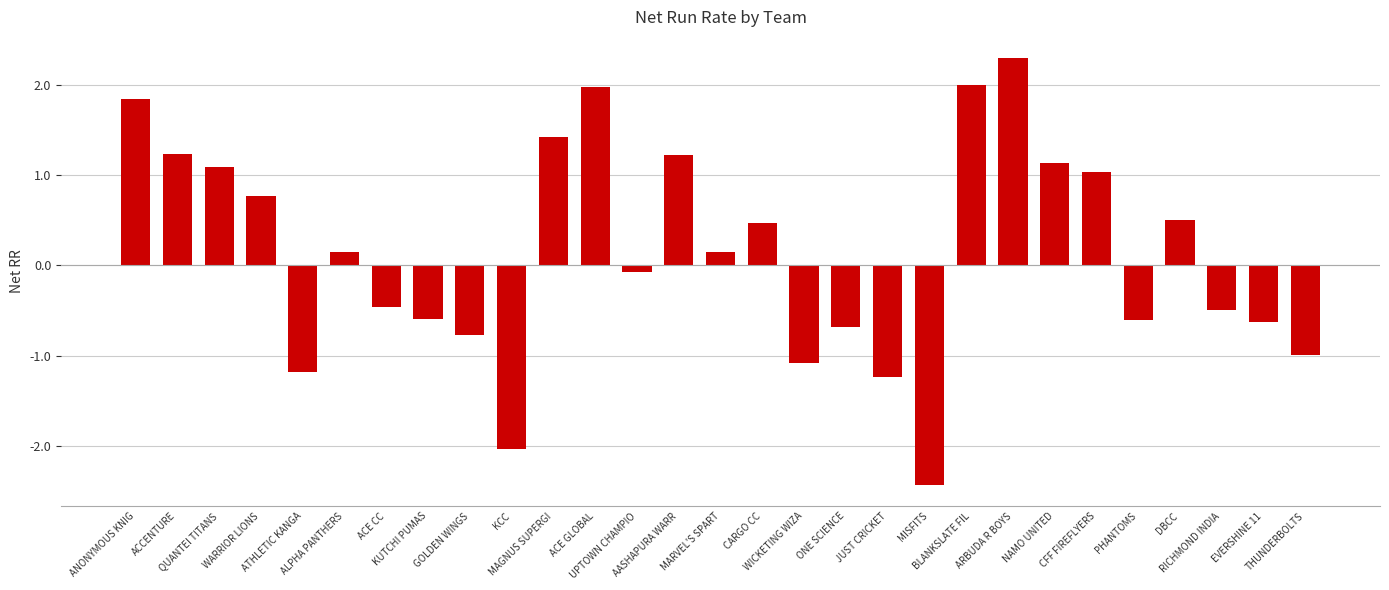

Reading left to right, extract all data points from this chart.

ANONYMOUS KNIG=1.8	ACCENTURE=1.2	QUANTEI TITANS=1.1	WARRIOR LIONS=0.8	ATHLETIC KANGA=-1.2	ALPHA PANTHERS=0.1	ACE CC=-0.5	KUTCHI PUMAS=-0.6	GOLDEN WINGS=-0.8	KCC=-2.0	MAGNUS SUPERGI=1.4	ACE GLOBAL=2.0	UPTOWN CHAMPIO=-0.1	AASHAPURA WARR=1.2	MARVEL'S SPART=0.1	CARGO CC=0.5	WICKETING WIZA=-1.1	ONE SCIENCE=-0.7	JUST CRICKET=-1.2	MISFITS=-2.4	BLANKSLATE FIL=2.0	ARBUDA R BOYS=2.3	NAMO UNITED=1.1	CFF FIREFLYERS=1.0	PHANTOMS=-0.6	DBCC=0.5	RICHMOND INDIA=-0.5	EVERSHINE 11=-0.6	THUNDERBOLTS=-1.0